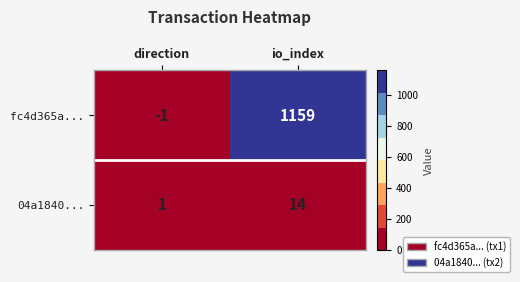

Which label corresponds to the smallest value in the chart?

direction